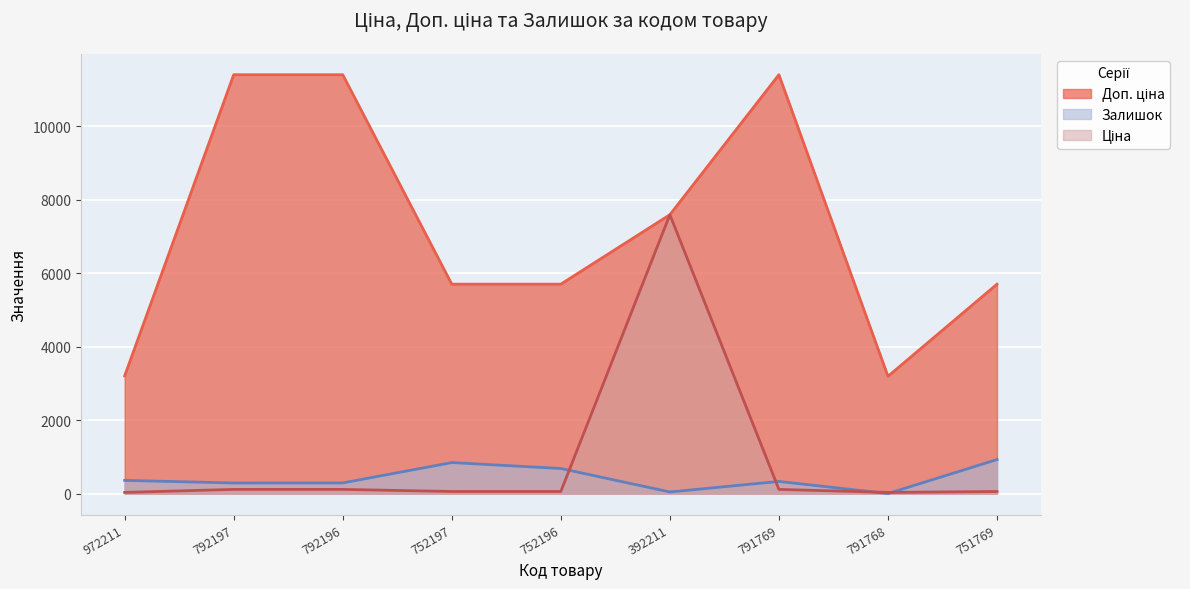

What is the maximum value shown in the chart?

11410.0